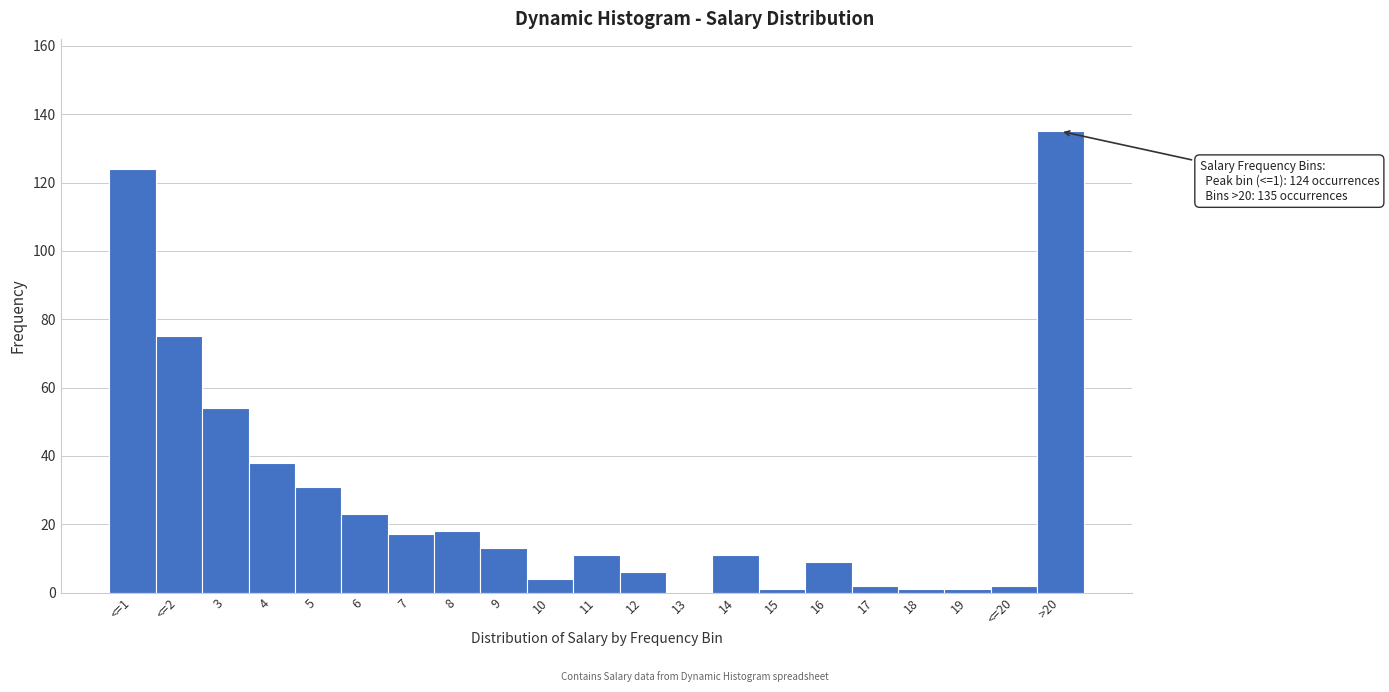

Reading left to right, extract all data points from this chart.

<=1=124	<=2=75	3=54	4=38	5=31	6=23	7=17	8=18	9=13	10=4	11=11	12=6	13=0	14=11	15=1	16=9	17=2	18=1	19=1	<=20=2	>20=135